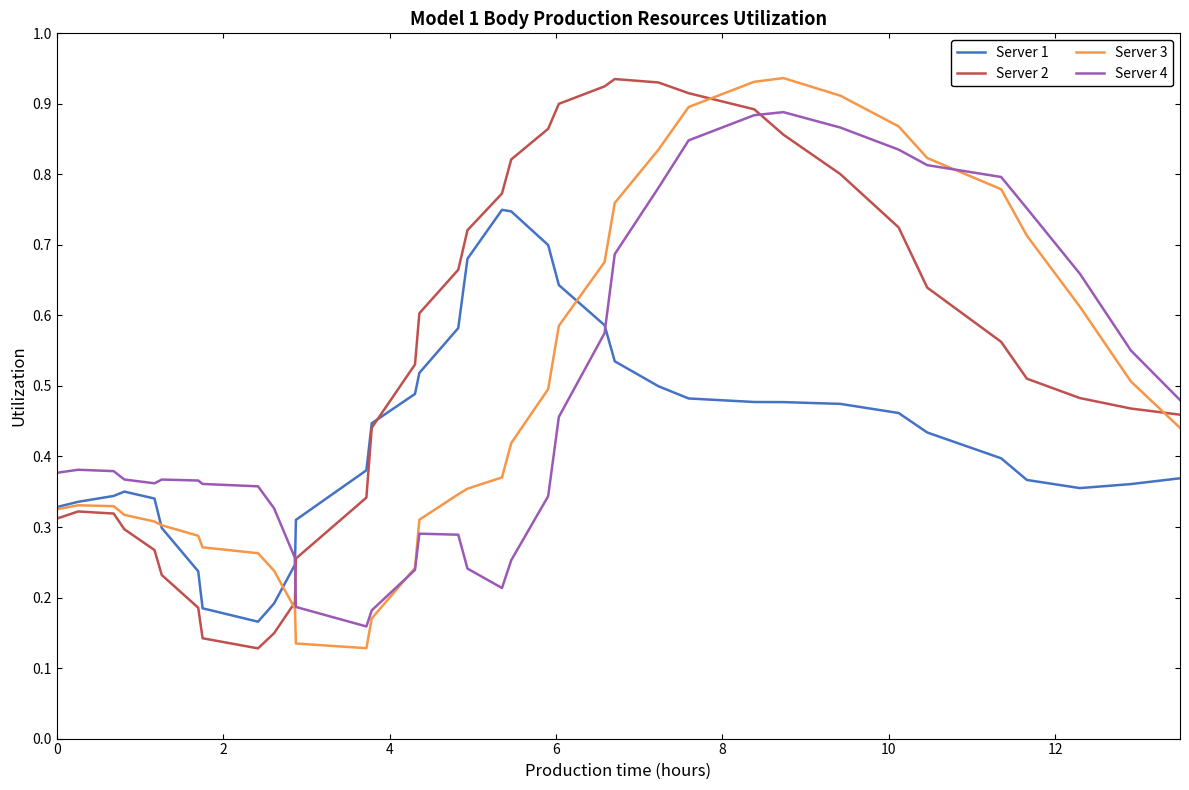

Which series has the largest total across all categories?

Server 2